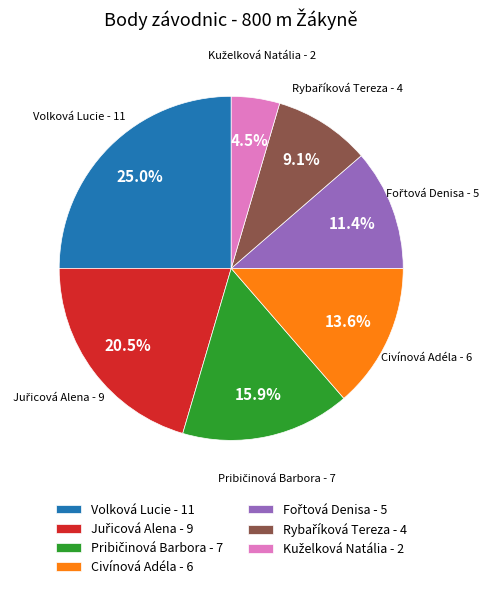

Does Civínová Adéla account for over 50% of the chart?

No